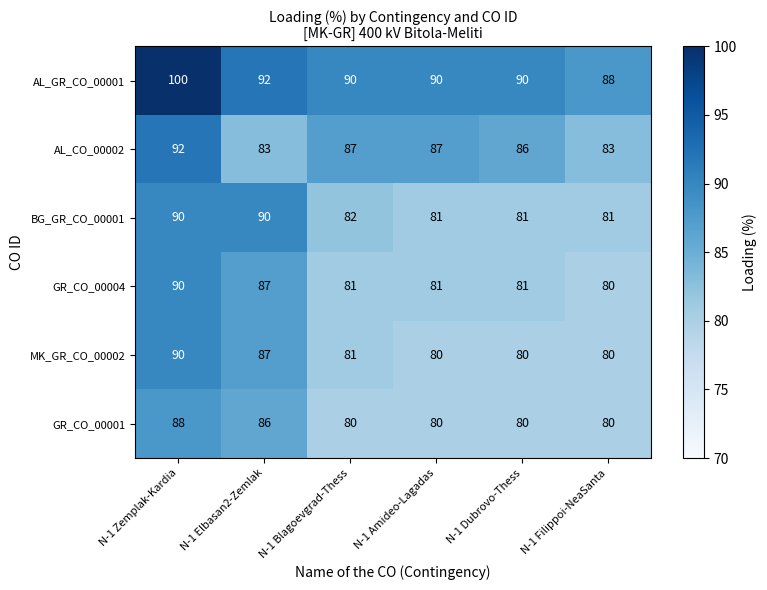

At how many categories does at least one series exceed 99?

1